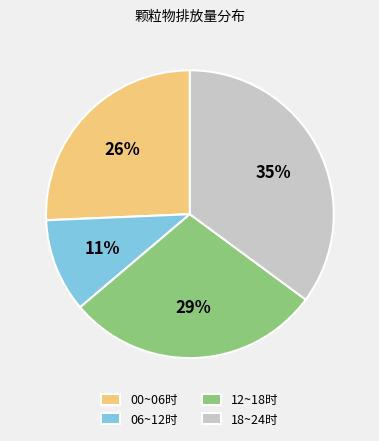

To the nearest percent, what is the difference between the 06~12时 and 00~06时 slice percentages?

15%